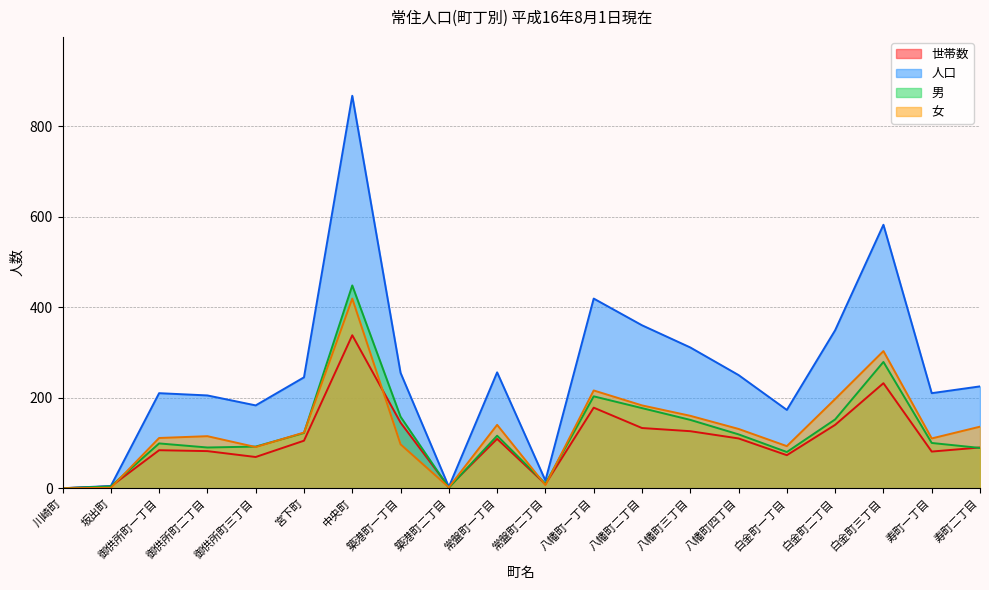

Where is 人口 nearest to the value 433?

八幡町一丁目